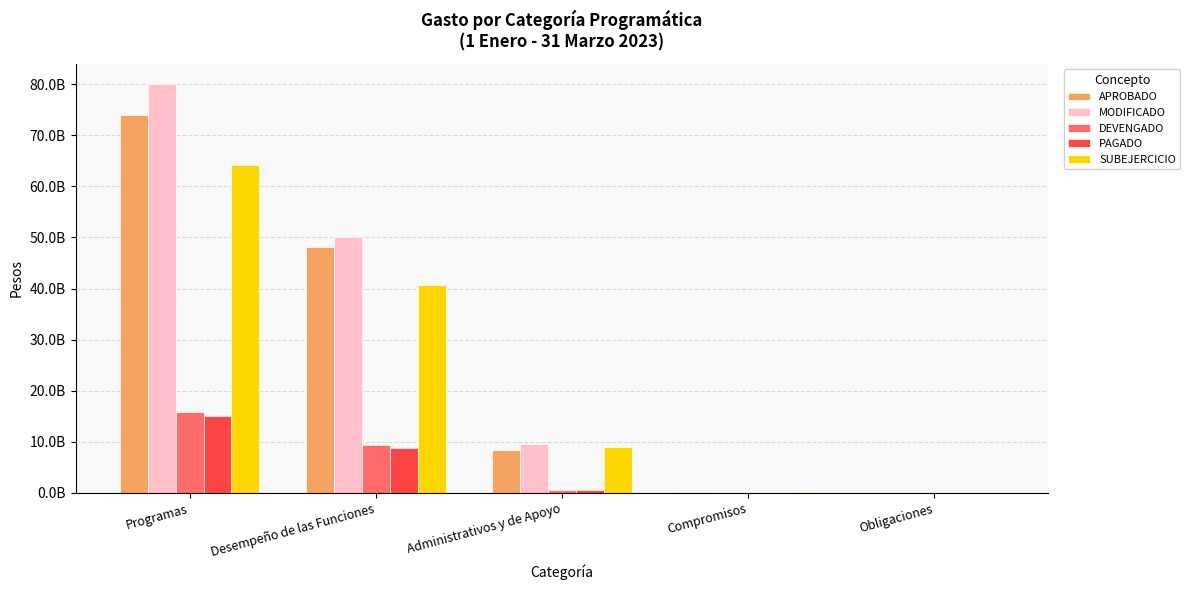

What is the label of the 3rd bar from the right?

Administrativos y de Apoyo